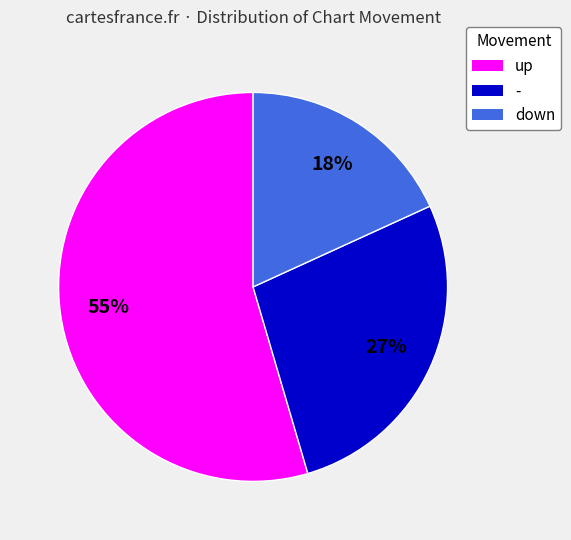

Between up and -, which is larger?

up